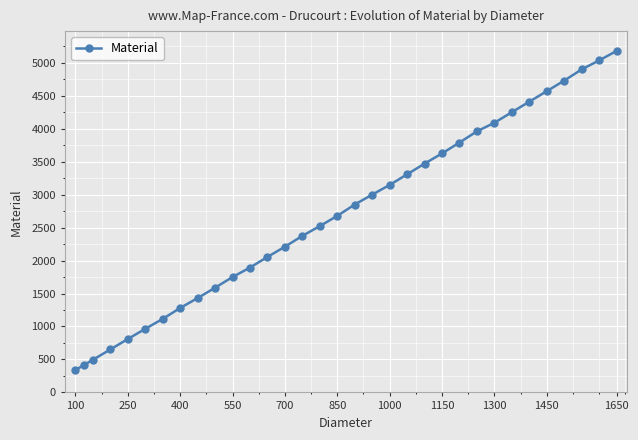

What is the greatest value displayed?

5180